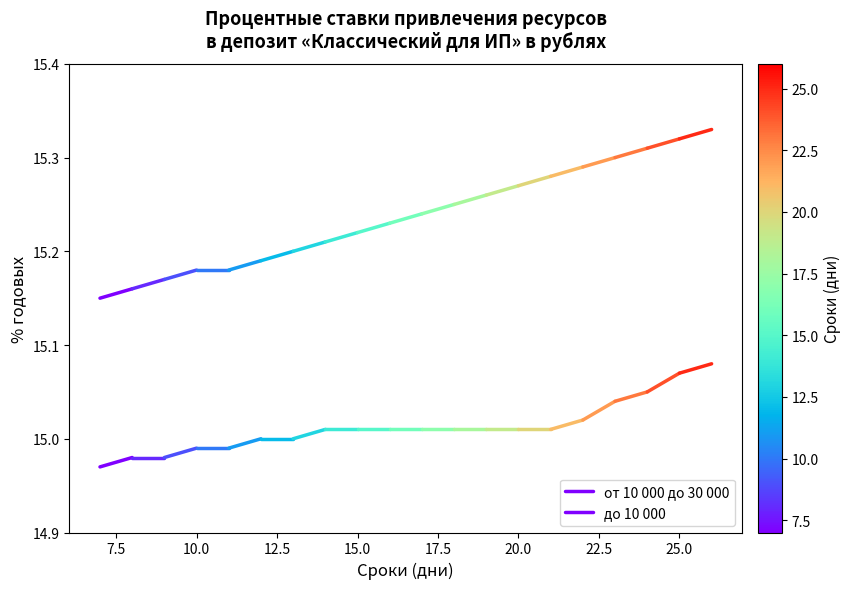

What is the value of the до 10 000 point at the 1st from the left?

15.0